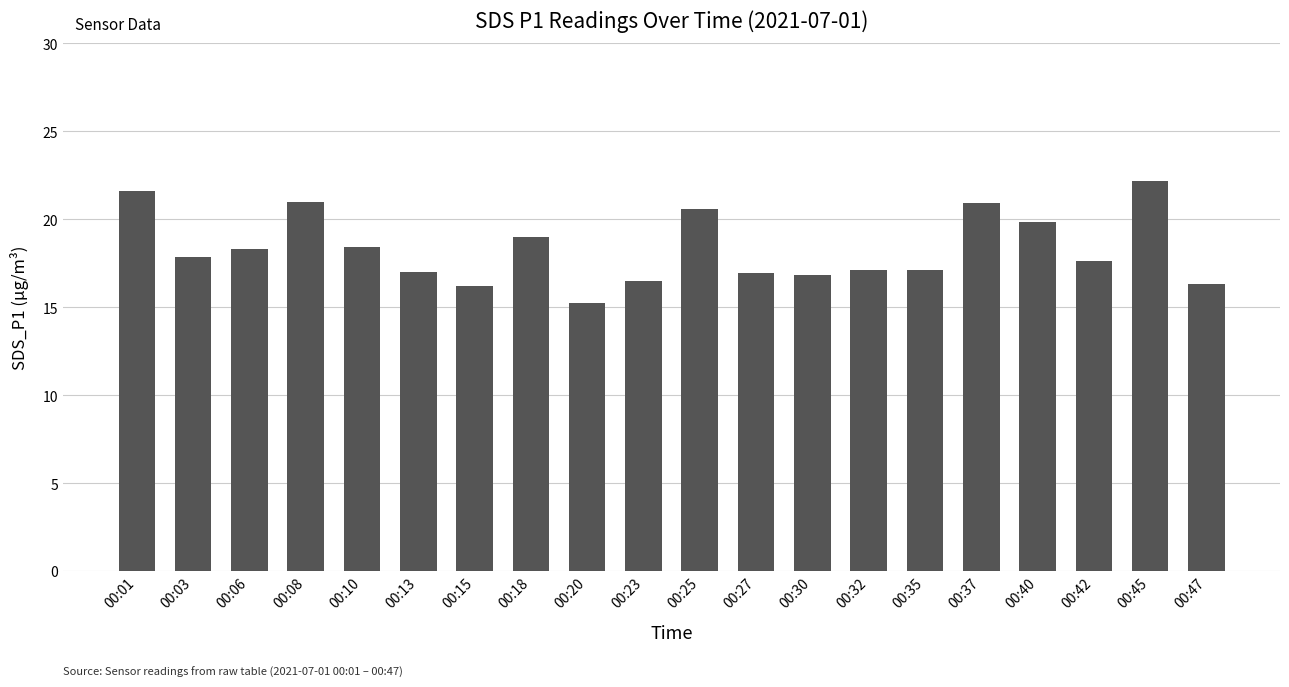

Read the value at 00:10.

18.4